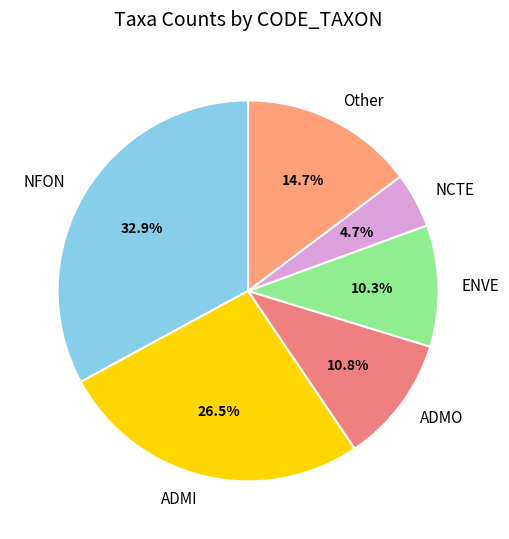

Combined, do NCTE and Other account for over 50%?

No